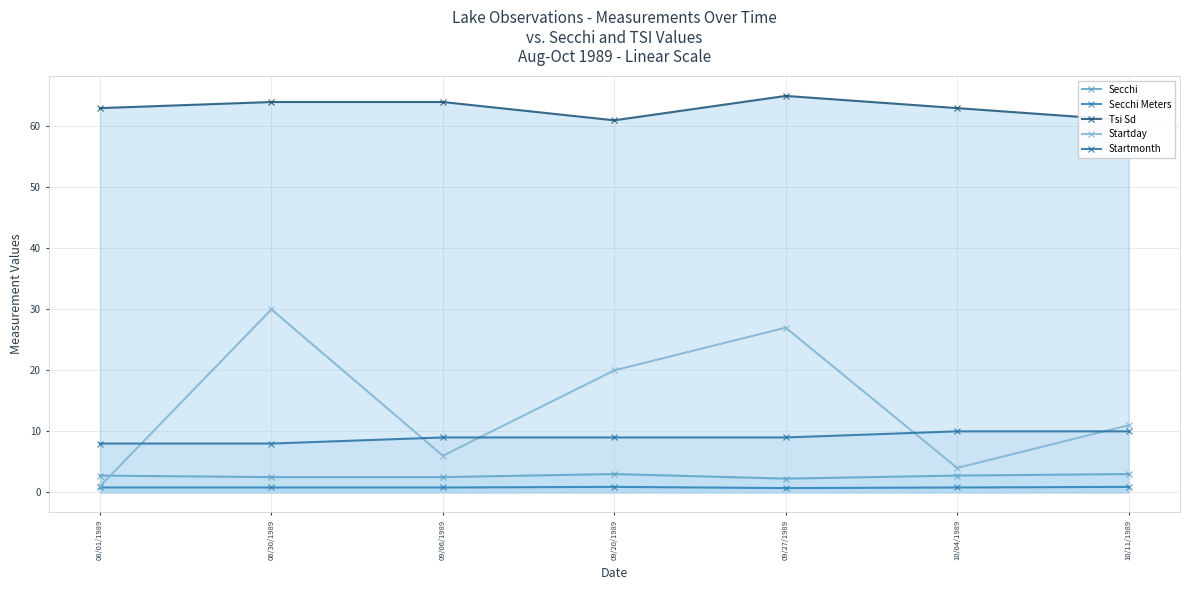

Which category has the highest value in the Startmonth series?

10/04/1989